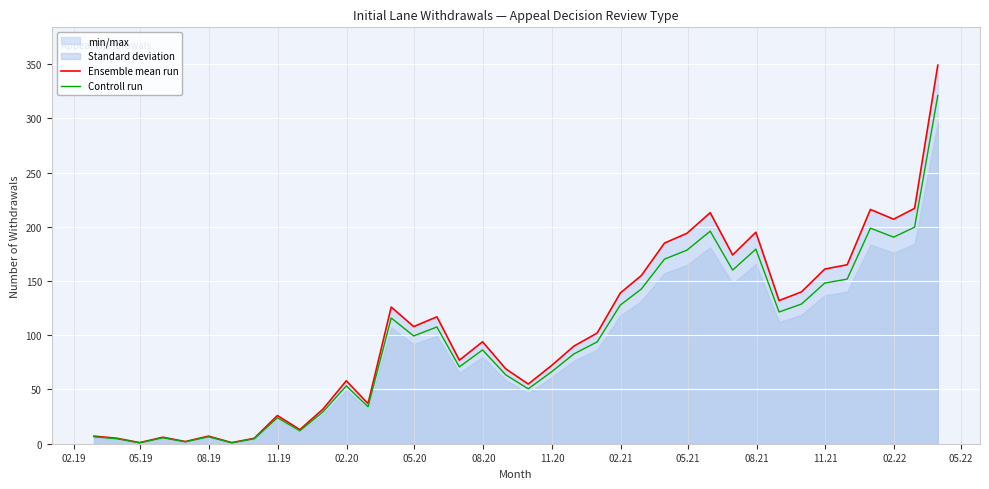

What is the highest value of the Controll run series?

321.1